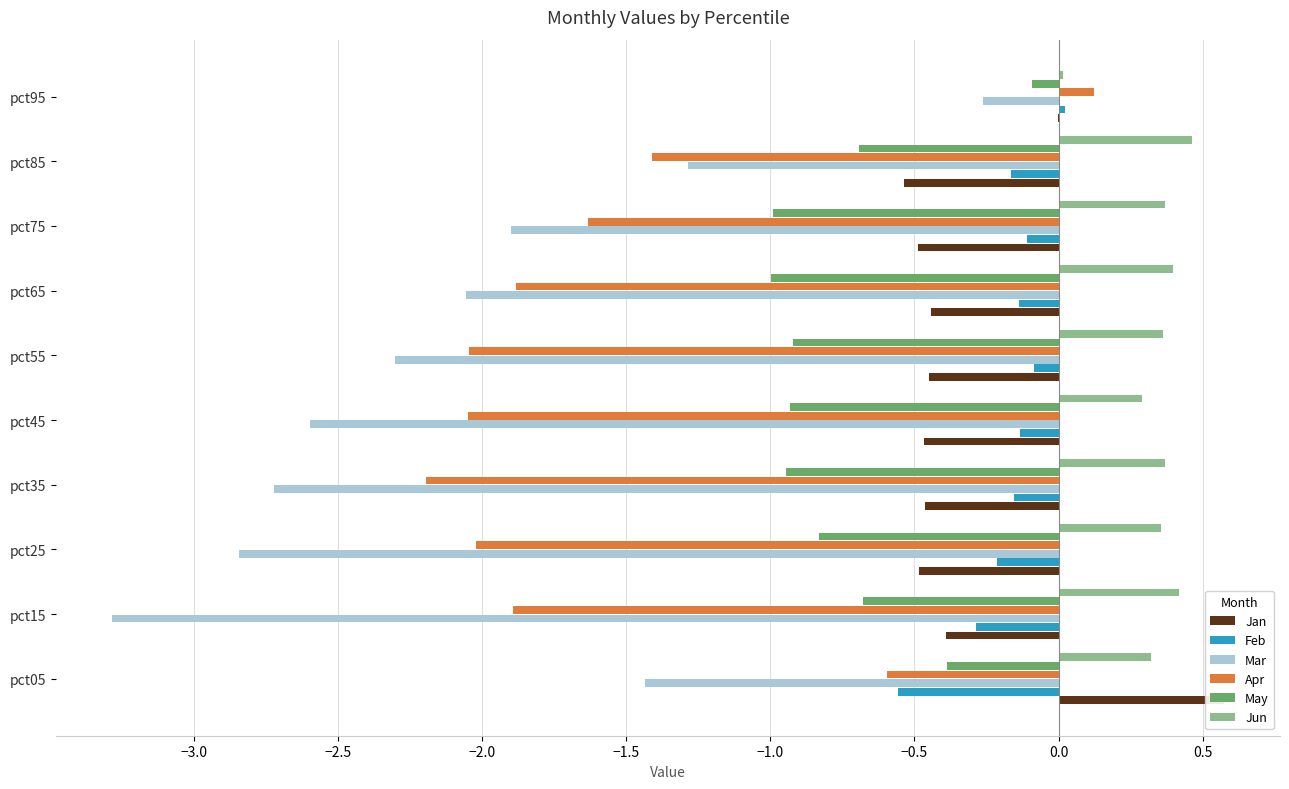

How many groups of bars are there?

10